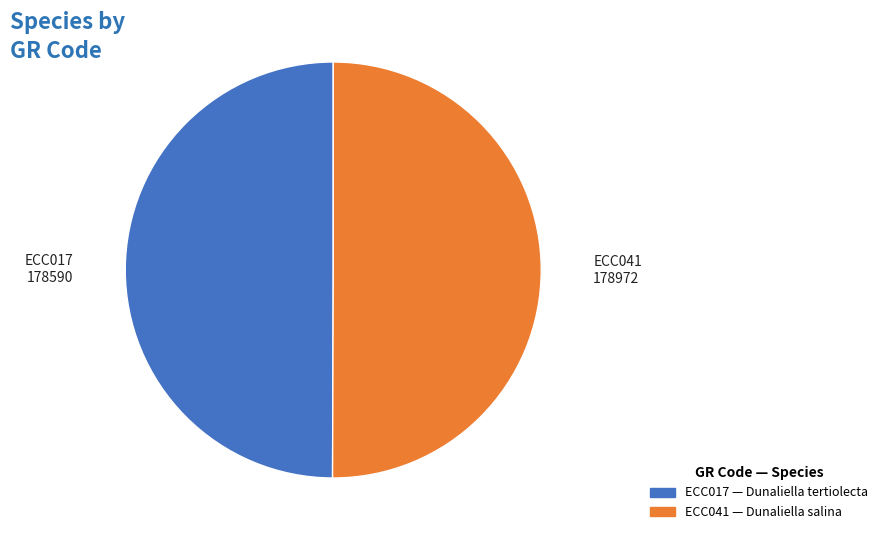

How many slices are in this pie chart?

2